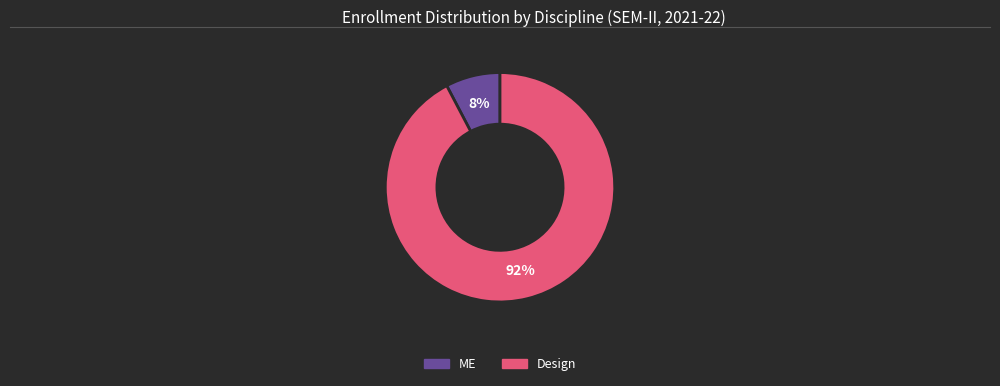

How many slices are in this pie chart?

2